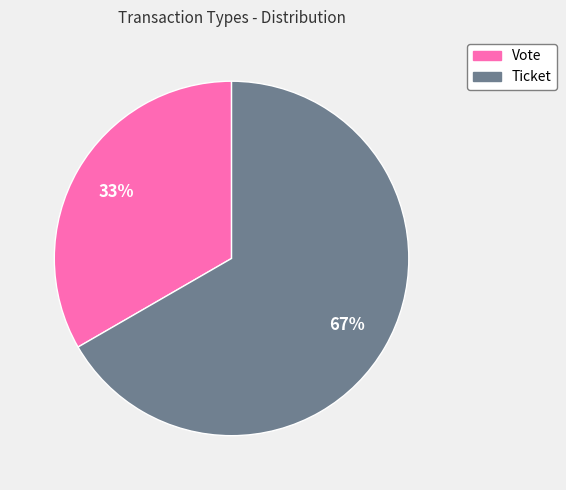

What is the ratio of the value at Ticket to the value at Vote?

2.0